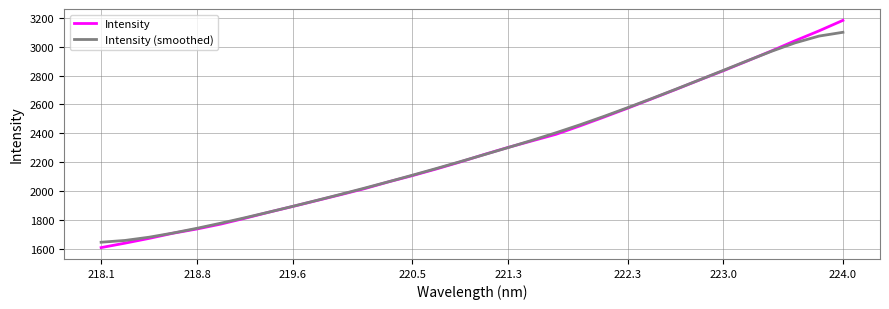

What is the maximum value for Intensity?

3183.2